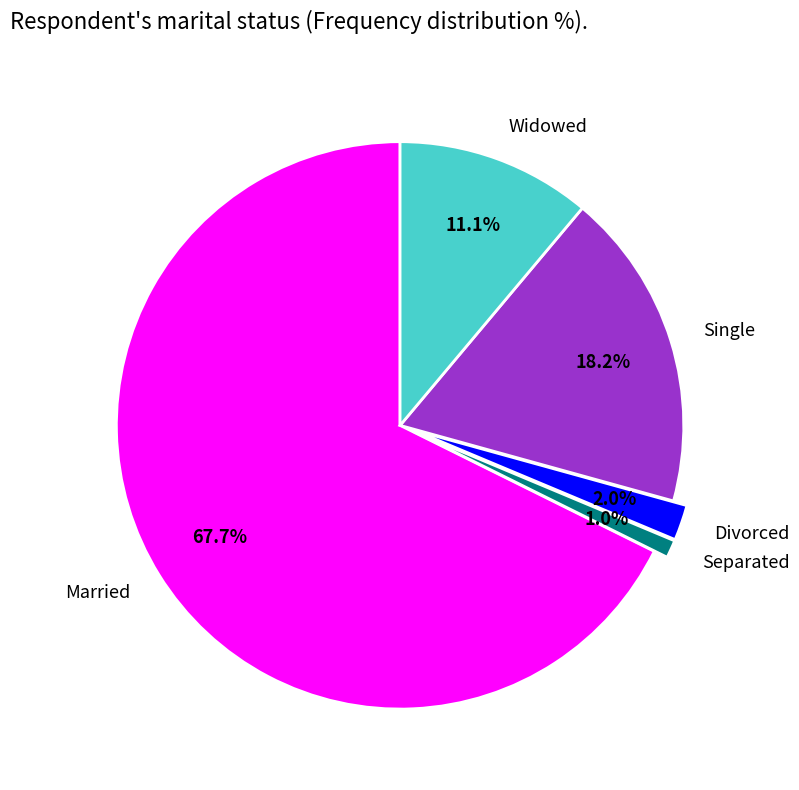

Approximately how many times larger is the value at Divorced compared to Widowed?

0.2